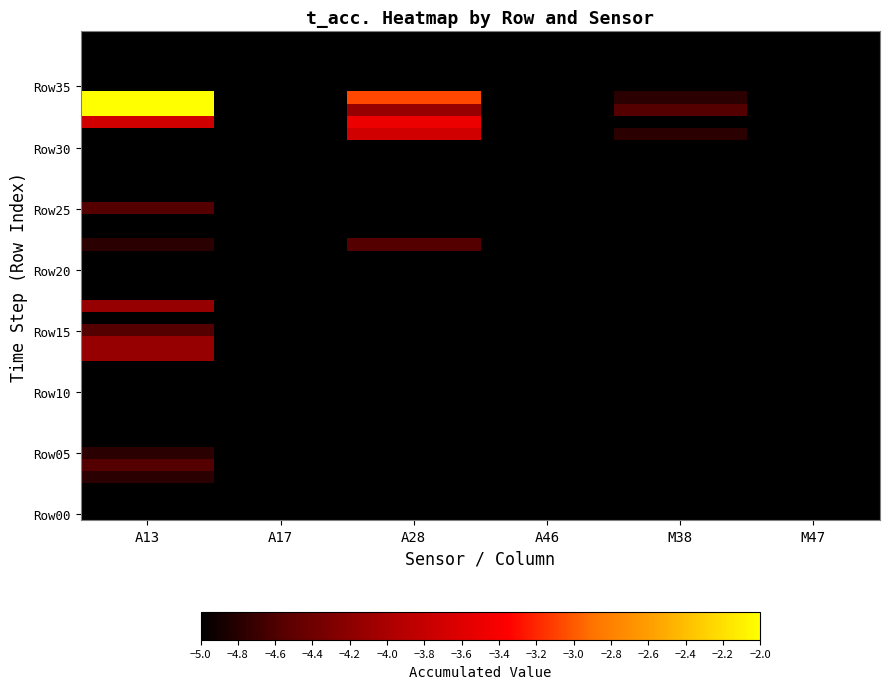

What is the maximum value shown in the chart?

-2.0